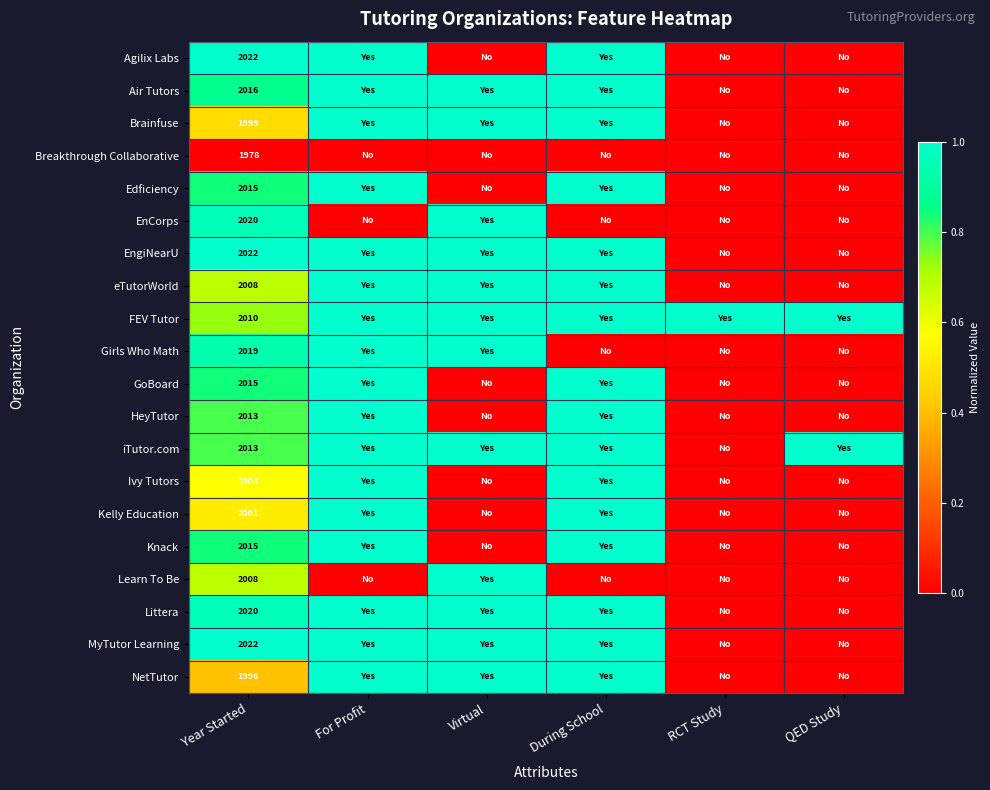

The value of eTutorWorld at Year Started is 2871. True or false?

False